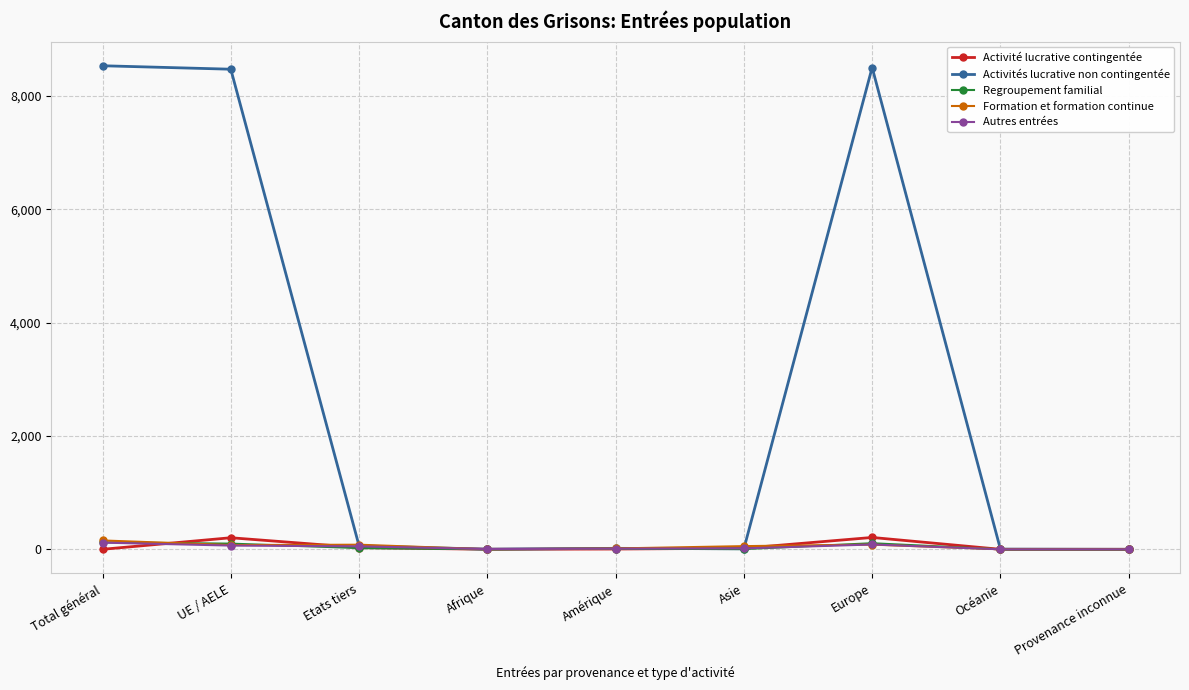

At how many categories does at least one series exceed 4045?

3